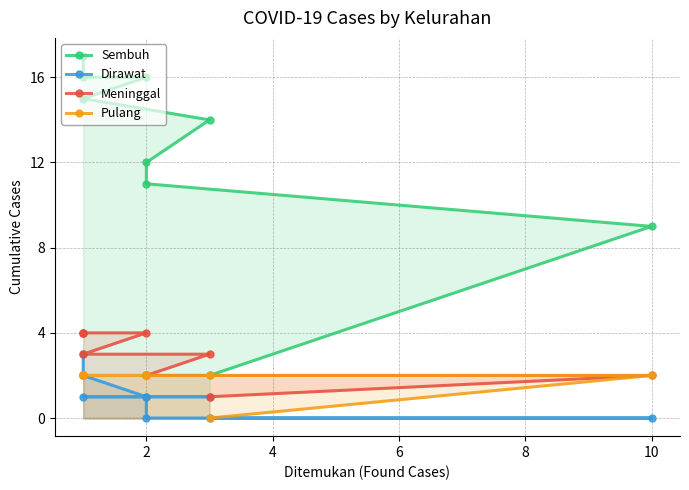

At how many categories does at least one series exceed 7?

9